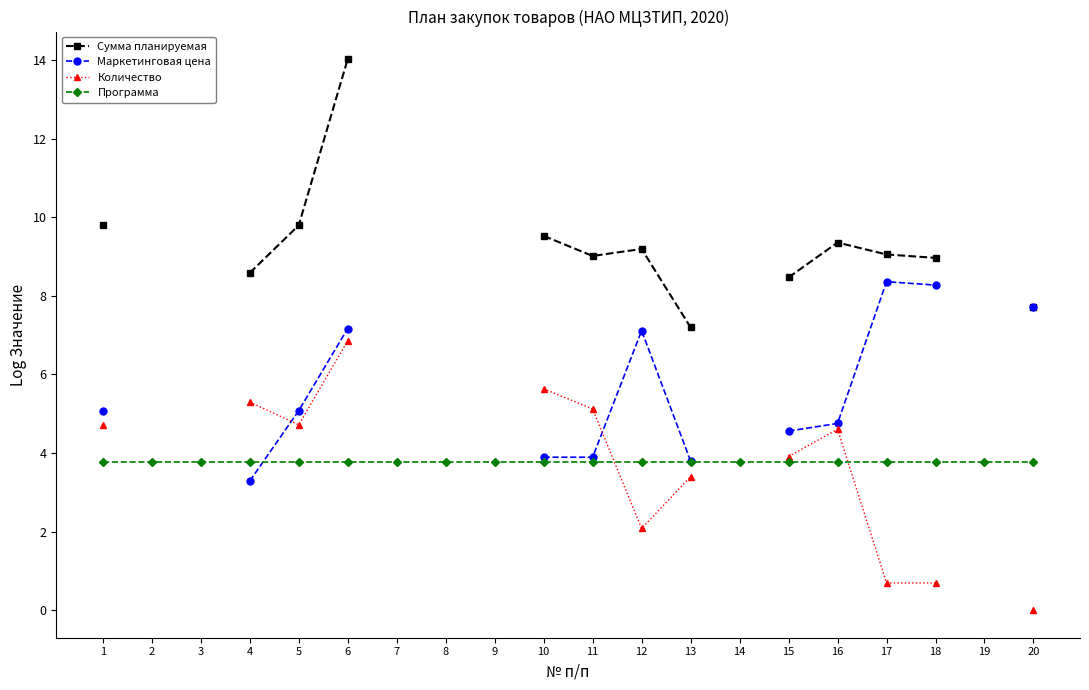

At how many categories does at least one series exceed 13?

1